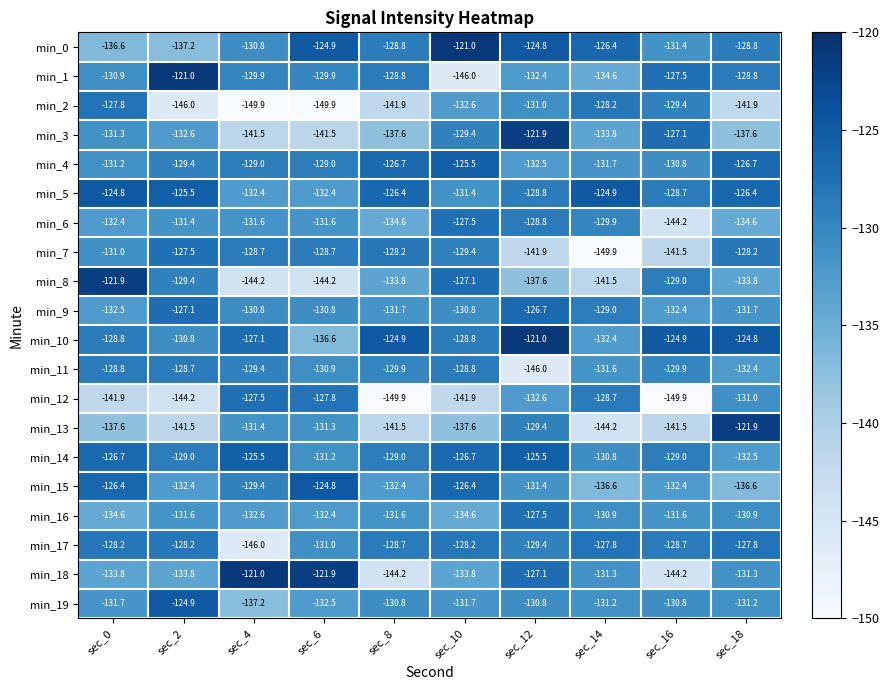

Is it true that min_7 equals -128.7 at sec_6?

True